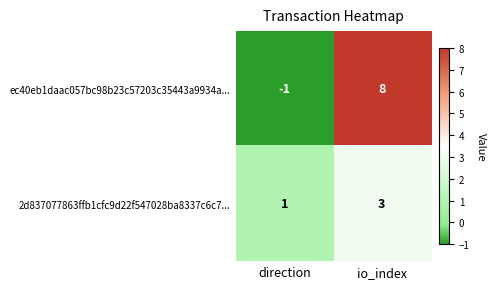

What is the highest value of the 2d837077863ffb1cfc9d22f547028ba8337c6c7... series?

3